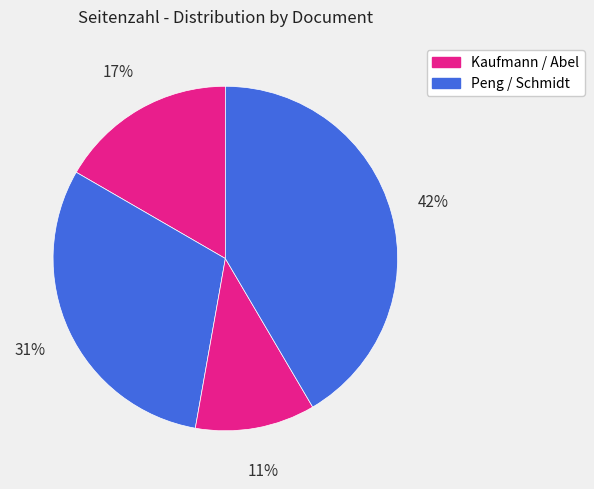

How many slices are in this pie chart?

4